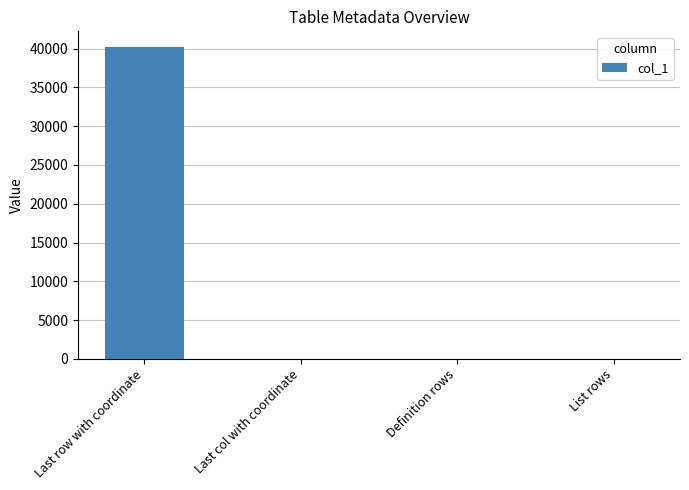

What is the change in value from Last row with coordinate to Last col with coordinate?

-40209